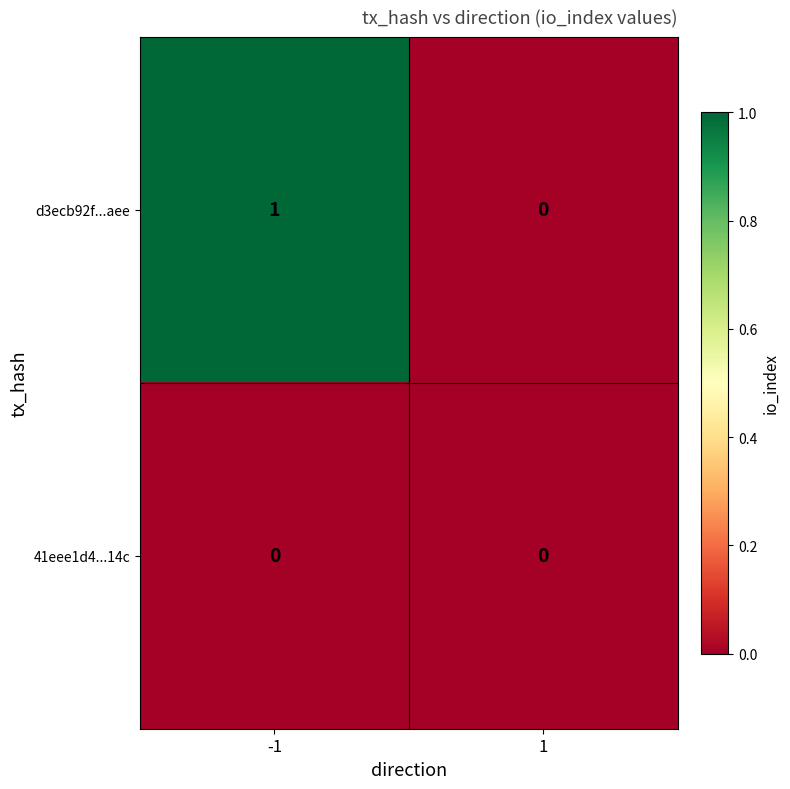

Which series has the largest total across all categories?

d3ecb92f...aee